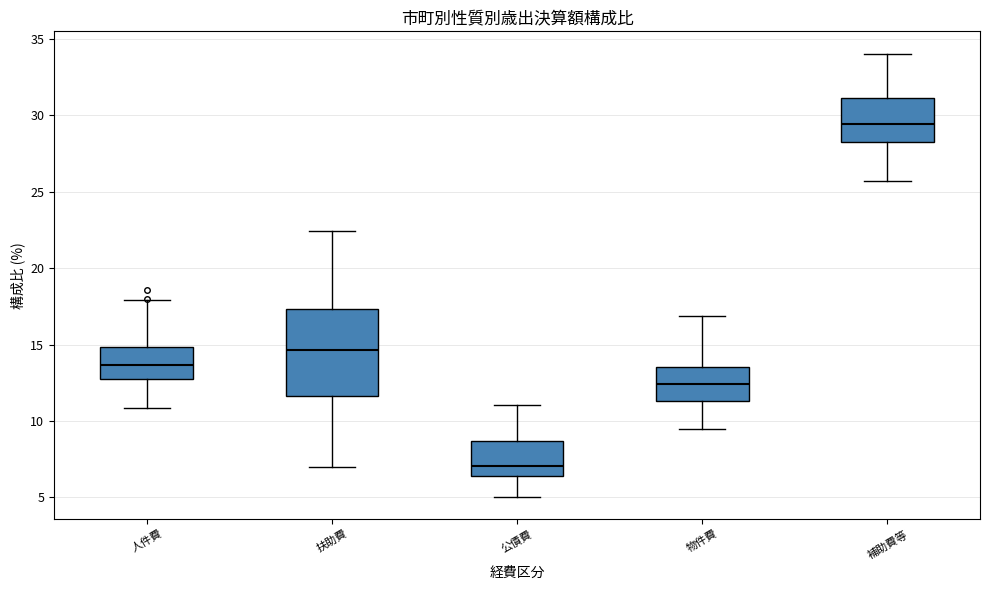

Reading left to right, transcribe this box plot: for each box, give where its median line is, the range the box spans, and where its two whiskers end, as read against the y-axis. The values are not printed on the chart, so give them approximately, as read against the axis.

人件費: median 13.5, box 13.0 to 15.0, whiskers 11.0 to 18.0
扶助費: median 14.5, box 11.5 to 17.5, whiskers 7.0 to 22.5
公債費: median 7.0, box 6.5 to 8.5, whiskers 5.0 to 11.0
物件費: median 12.5, box 11.5 to 13.5, whiskers 9.5 to 17.0
補助費等: median 29.5, box 28.0 to 31.0, whiskers 25.5 to 34.0